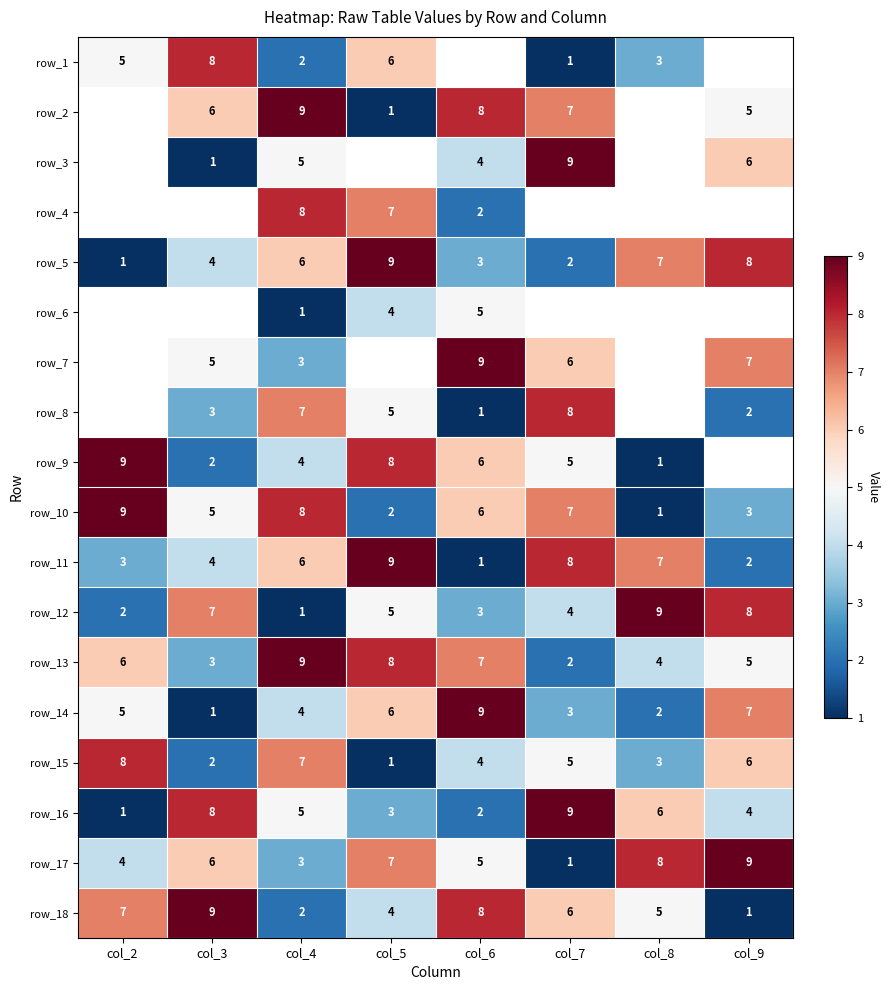

Where does the row_15 series first go above 5?

col_2